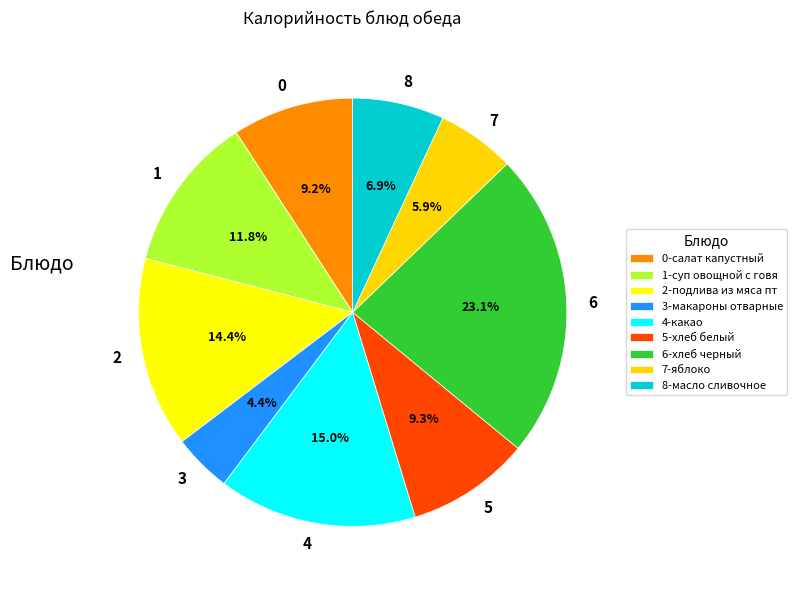

Is 4 the majority of the pie?

No